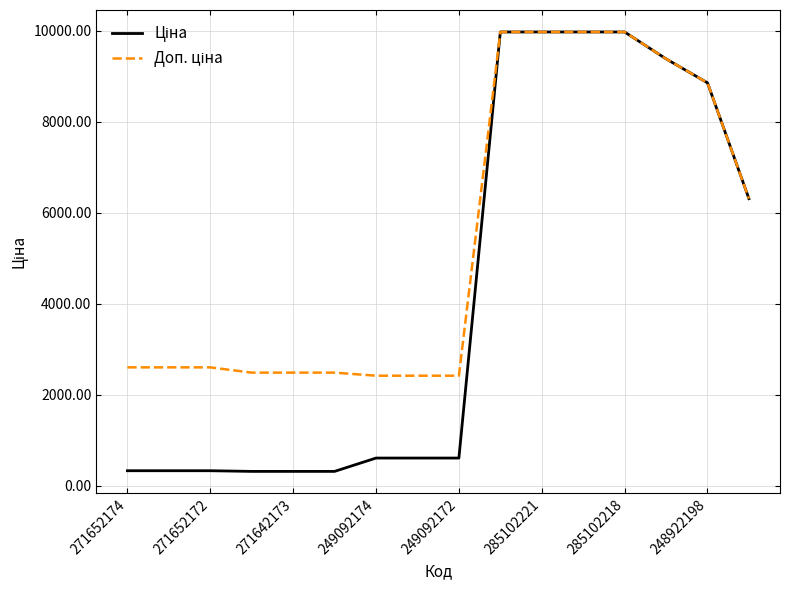

What is the smallest value displayed?

310.3